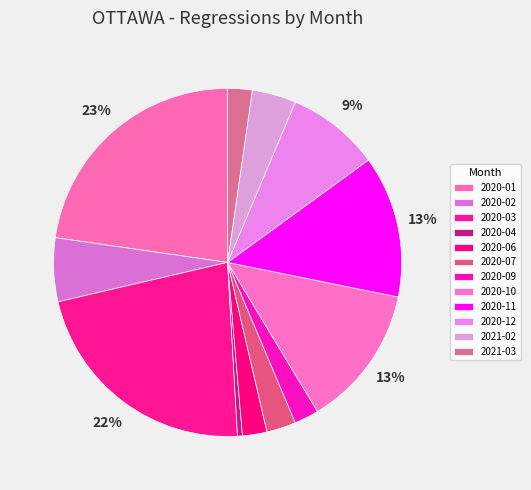

Count the number of slices in the pie.

12